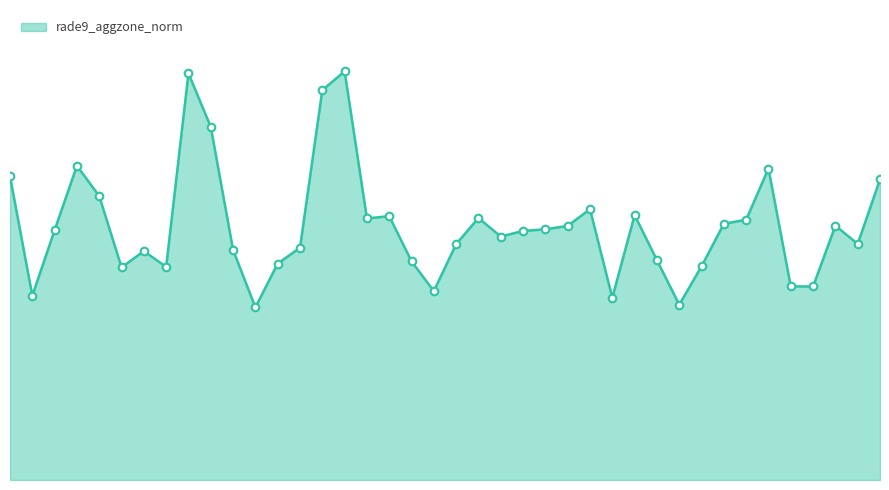

Is this an area chart (filled region under the line)?

Yes